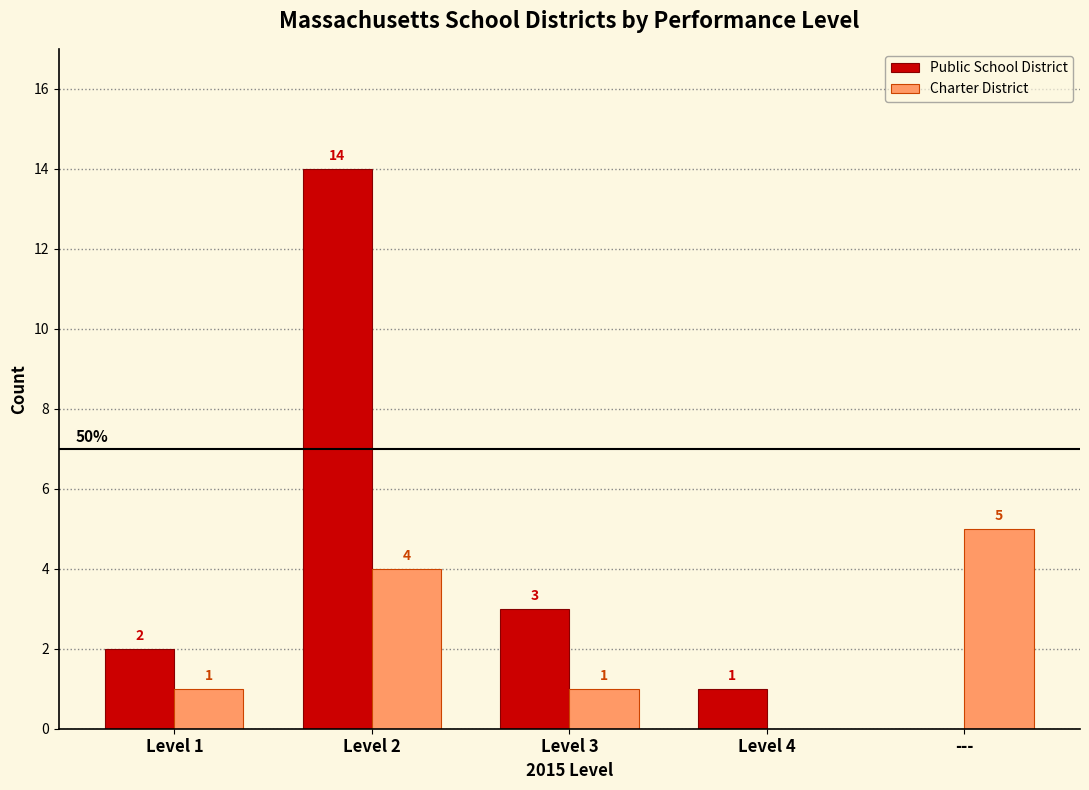

Which series has the largest total across all categories?

Public School District